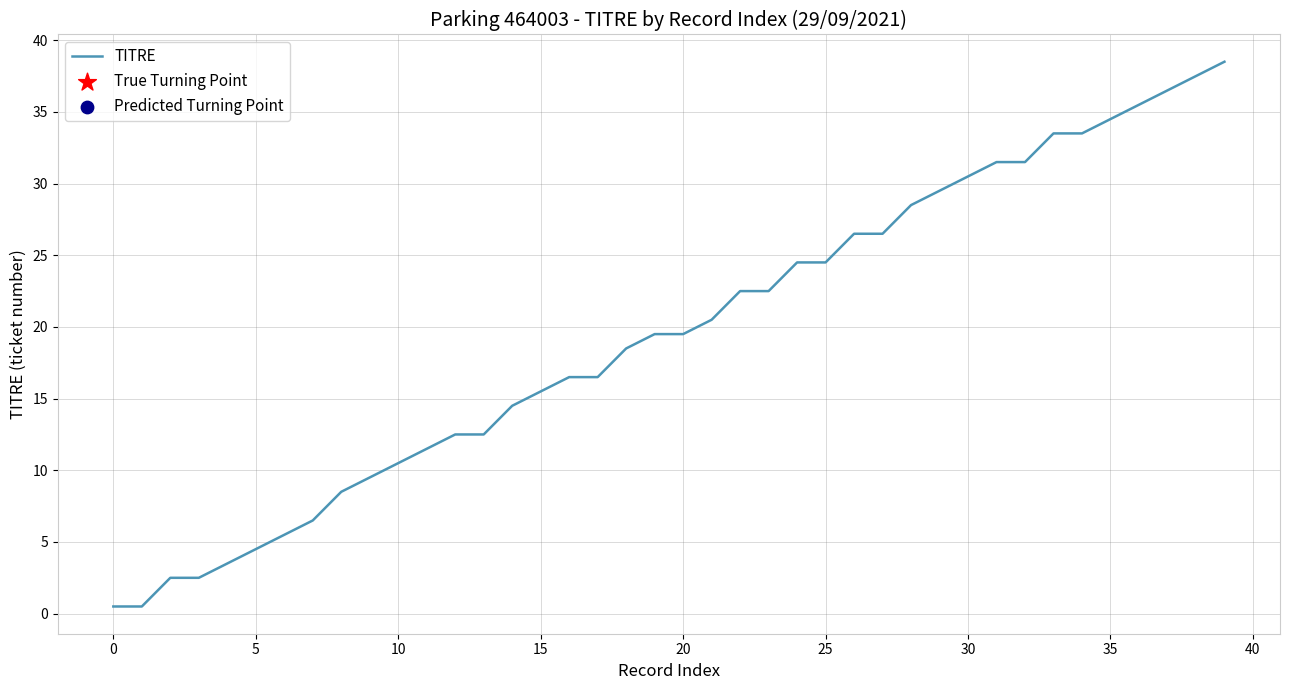

What is the difference between the maximum and minimum values?

38.0